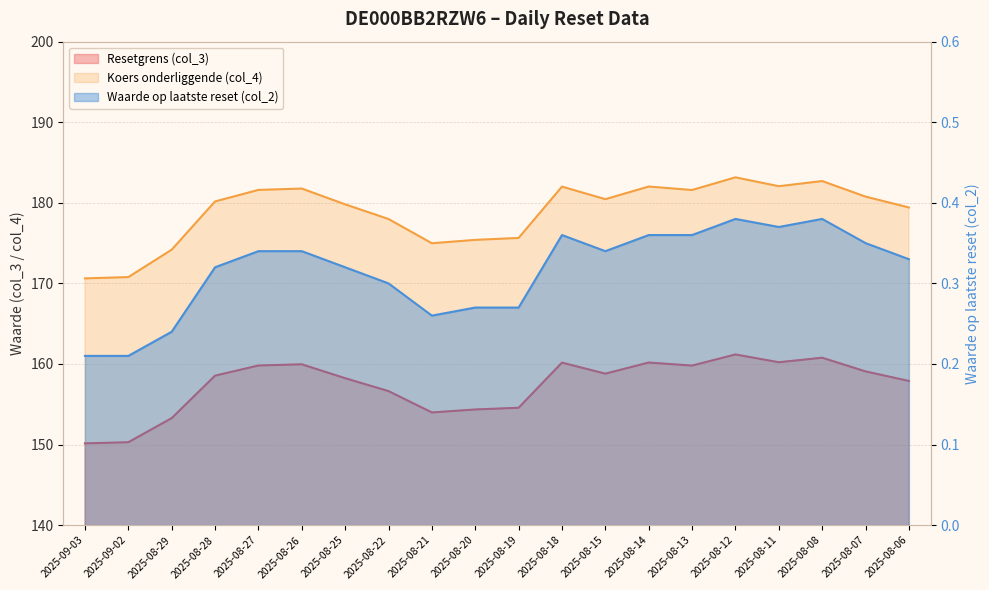

What is the label of the 5th point from the right?

2025-08-12